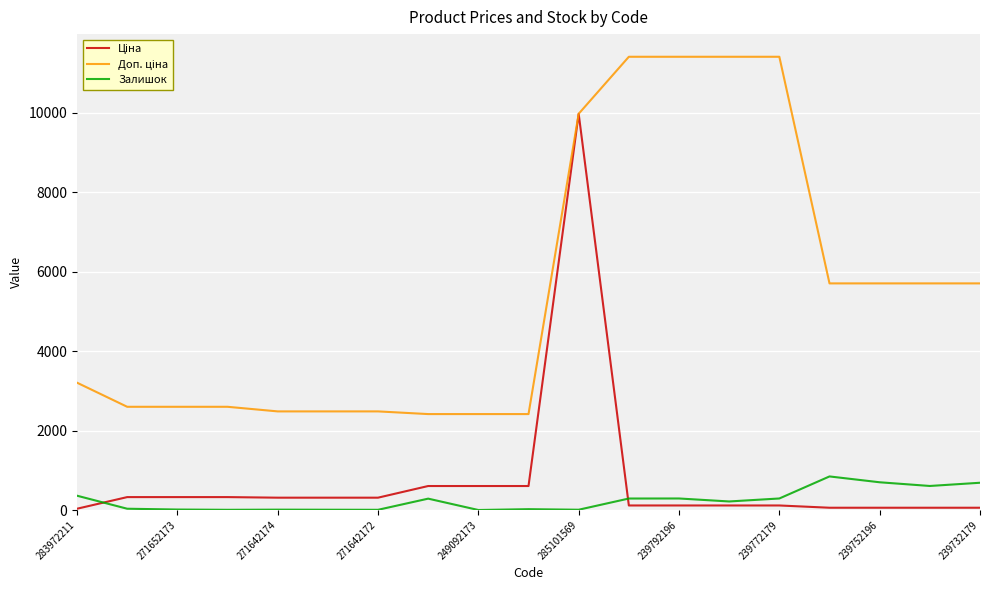

What is the highest value of the Залишок series?

845.0